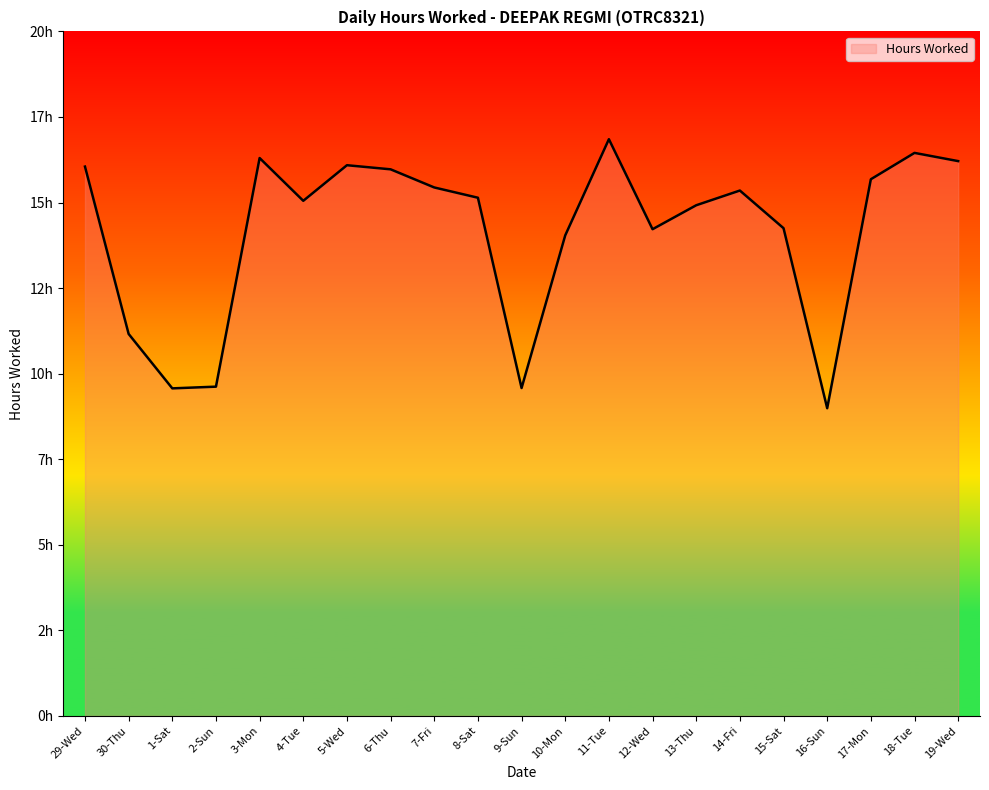

What is the label of the 8th point from the left?

6-Thu